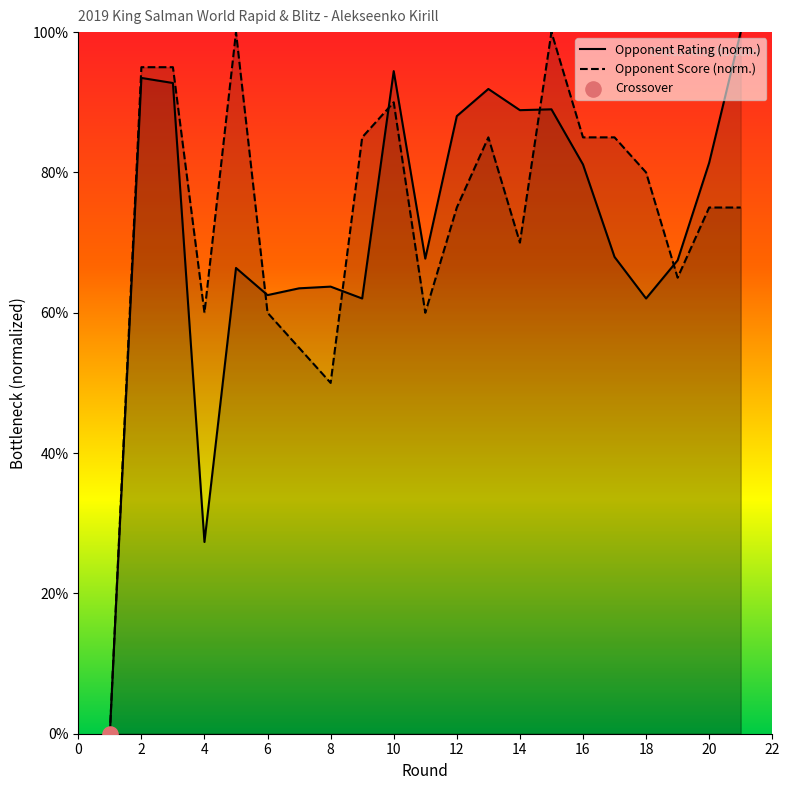

What are all the series names shown in the legend?

Rating, Score